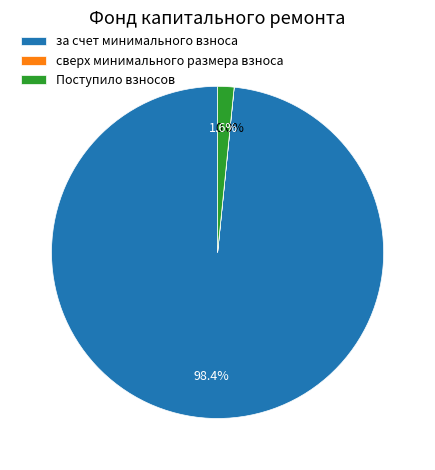

Which has a higher value, Поступило взносов or за счет минимального взноса?

за счет минимального взноса